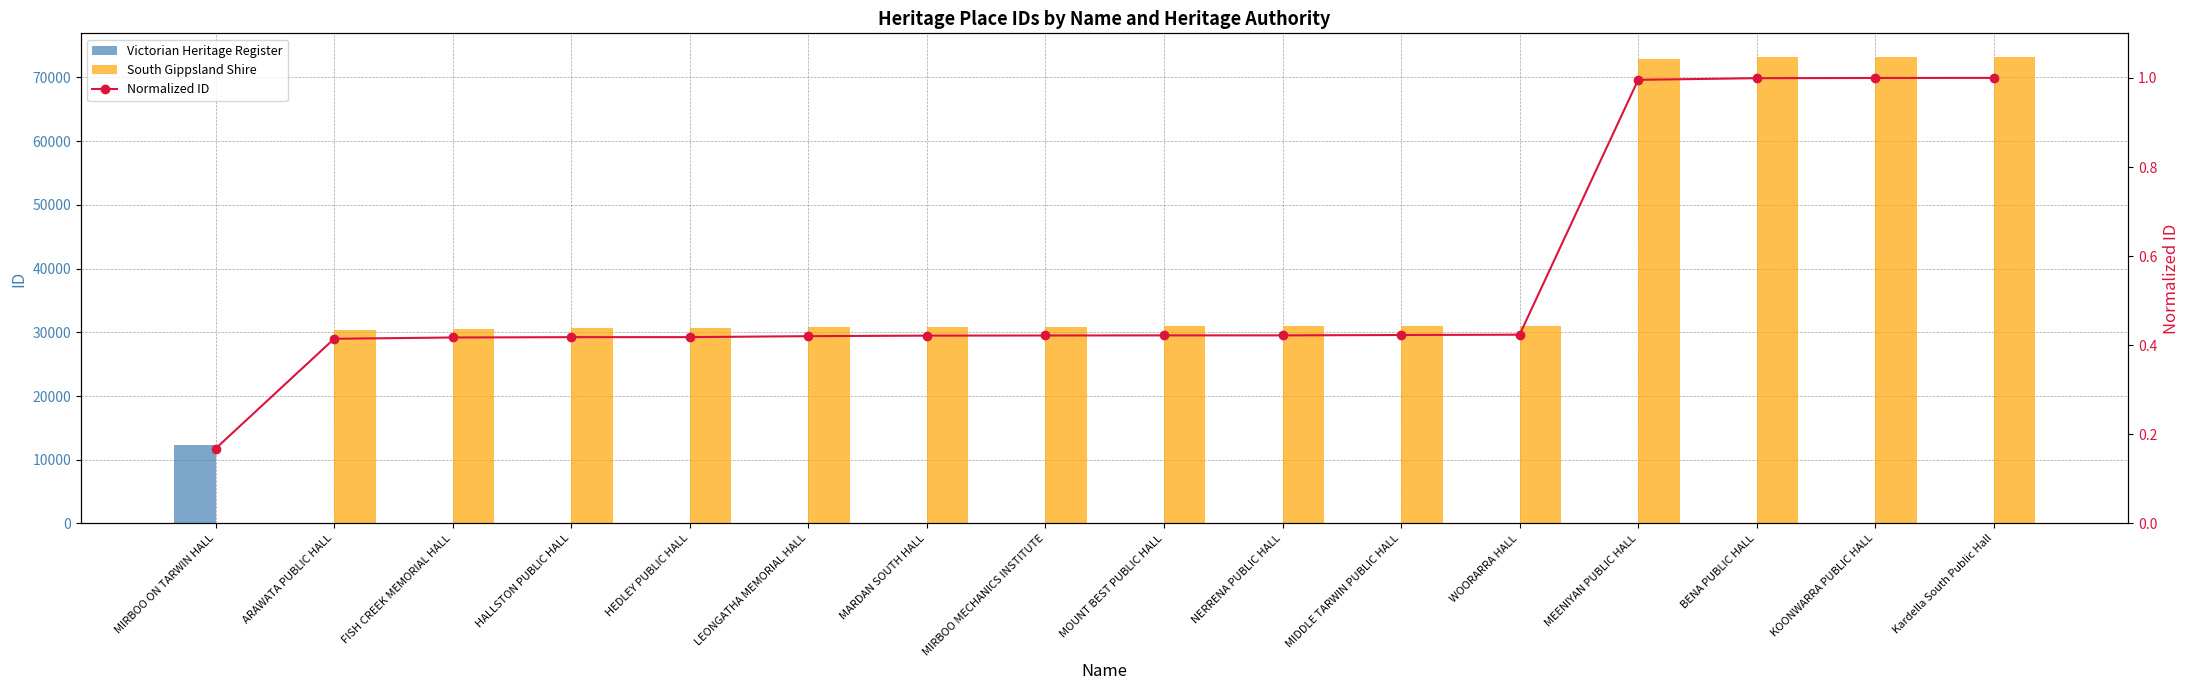

The Victorian Heritage Register series shows 0.0 at LEONGATHA MEMORIAL HALL. True or false?

True